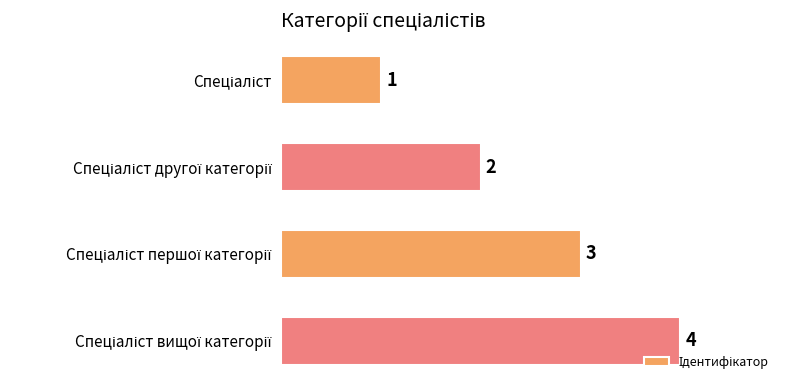

How many values are between 2 and 4?

3